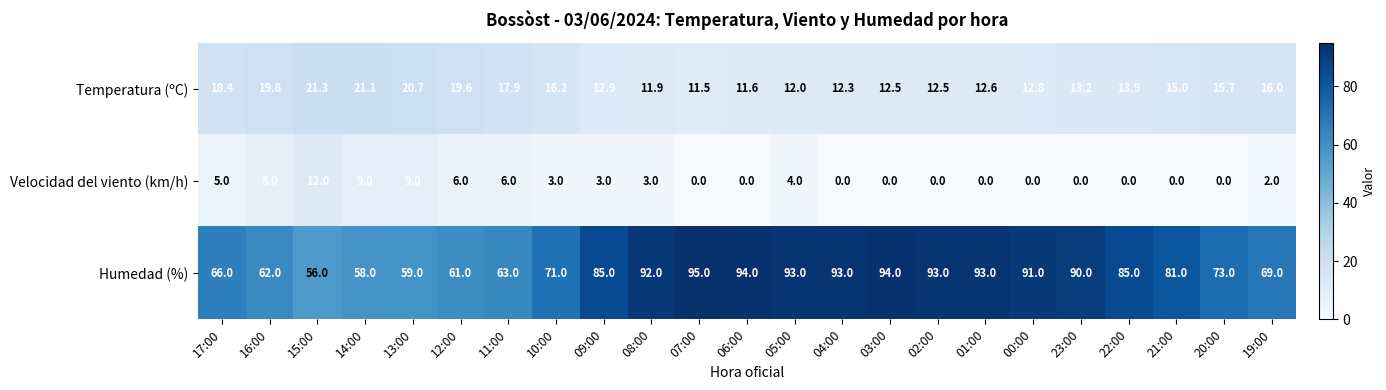

What is the total value across all series at 01:00?

105.6